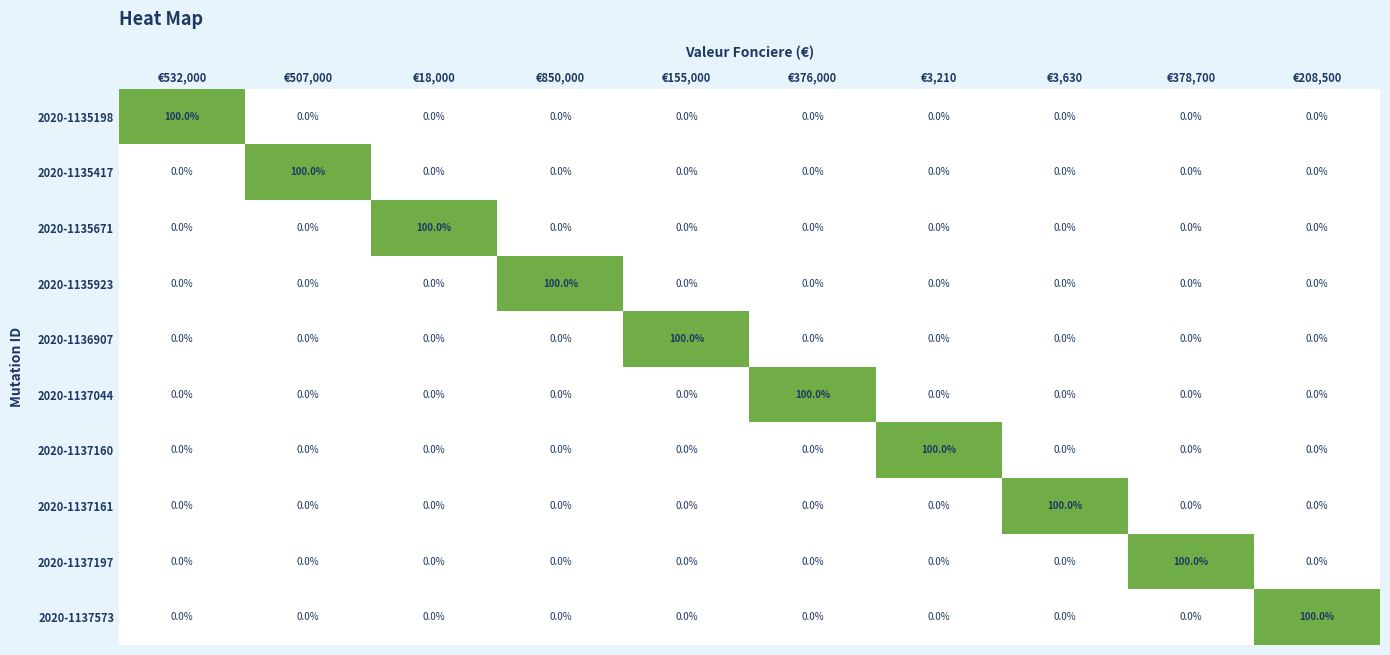

What is the difference between the 2020-1135923 values at €850,000 and €507,000?

100